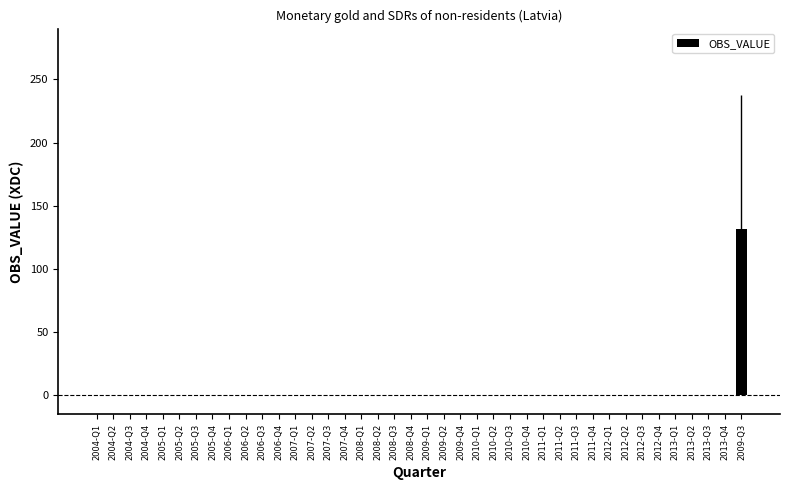

What is the sum of all values?

131.9